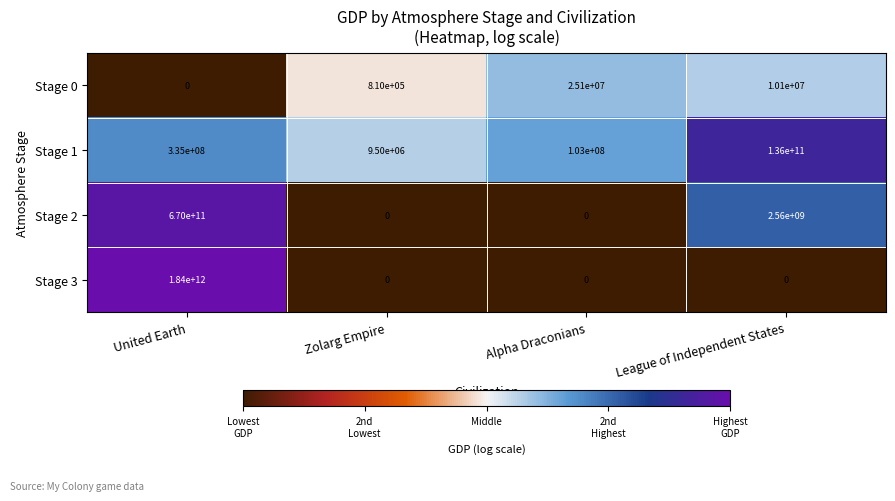

Count the Stage 3 values in the range 0 to 1840000000000.

4